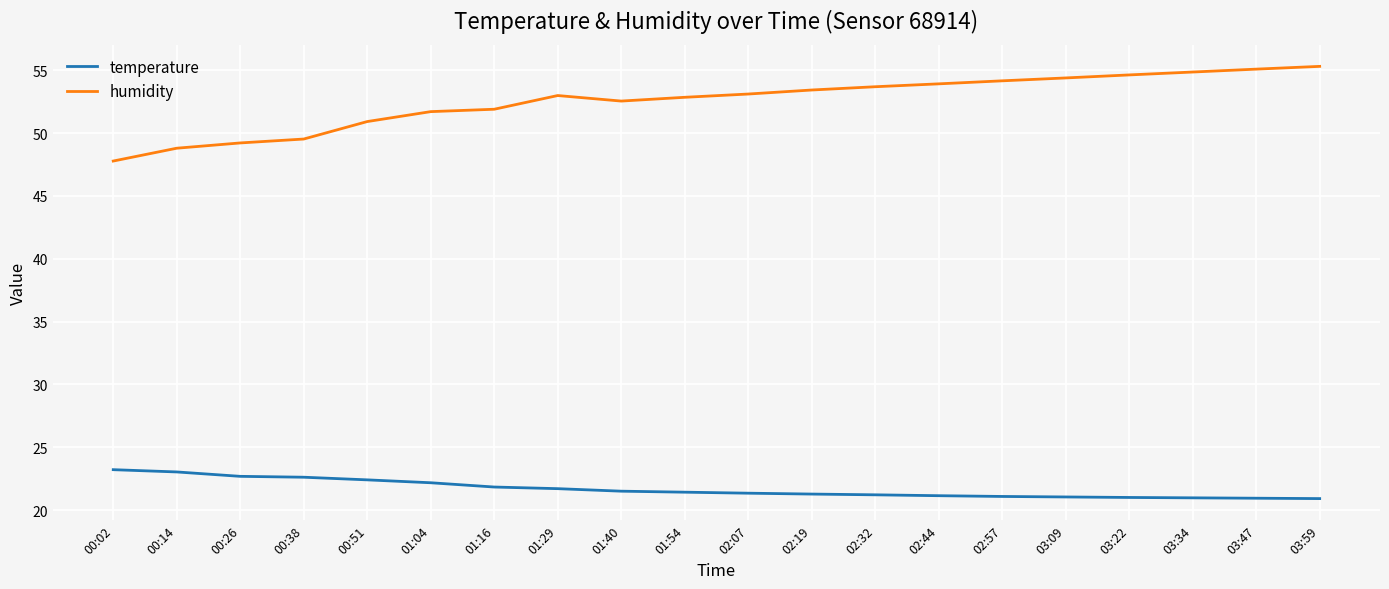

What is the difference between the maximum and minimum values in the humidity series?

7.5